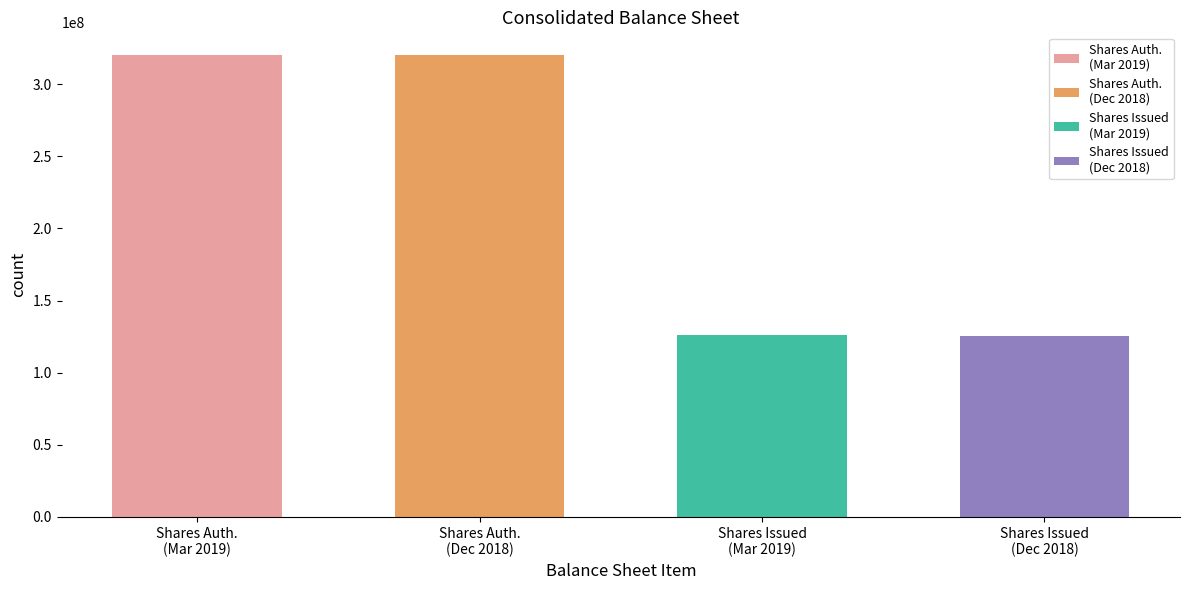

What is the value of the 3rd bar from the left?

126105530